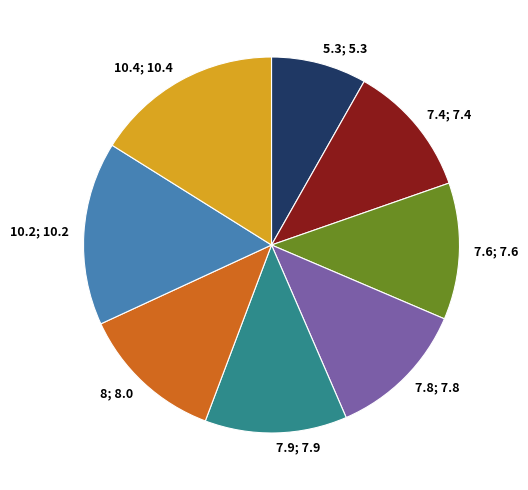

Is there a majority slice in this chart?

No